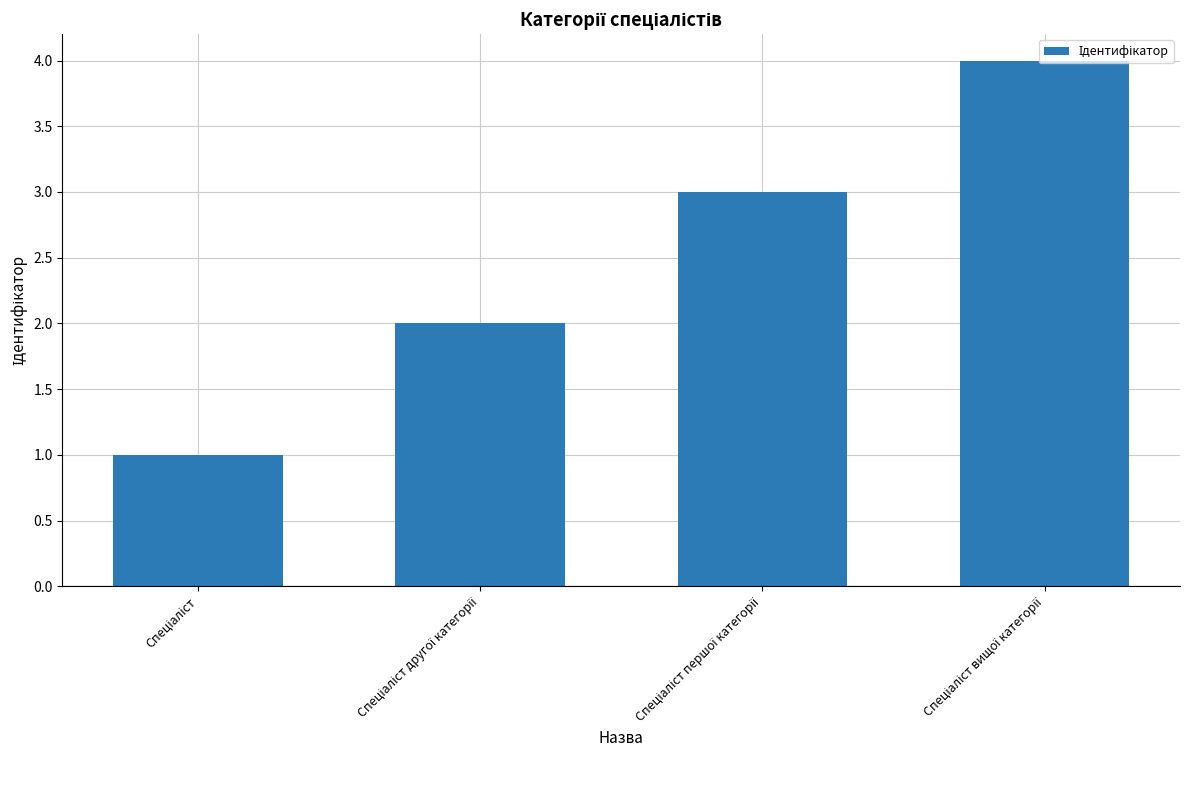

How many bars are there in total?

4